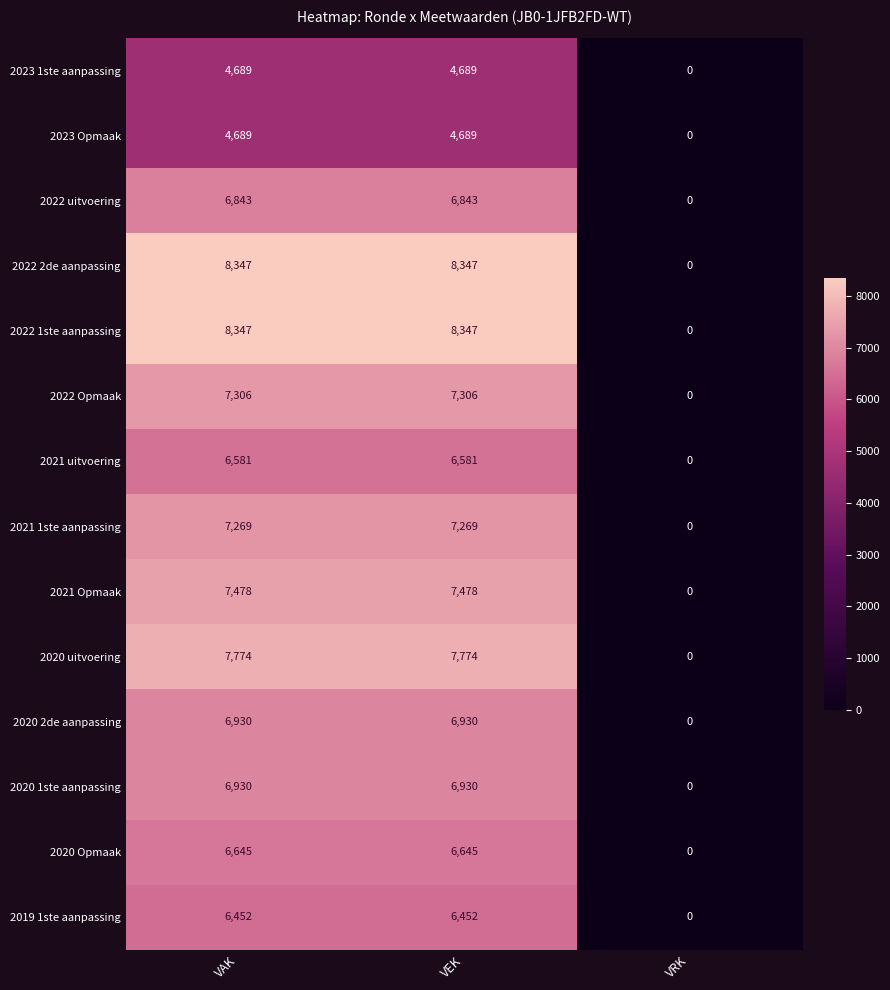

The 2022 Opmaak series shows 1893 at VAK. True or false?

False